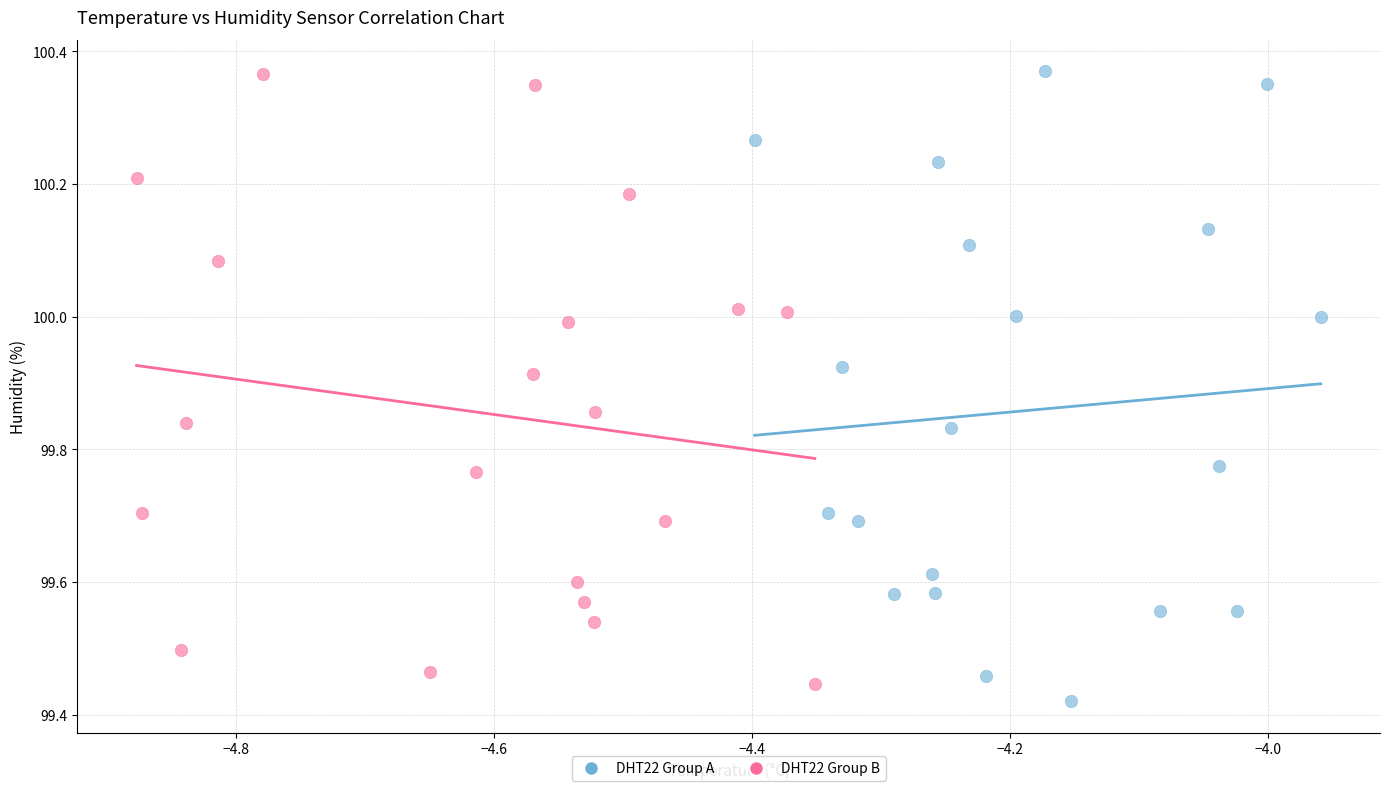

What are all the series names shown in the legend?

DHT22 Group A, DHT22 Group B